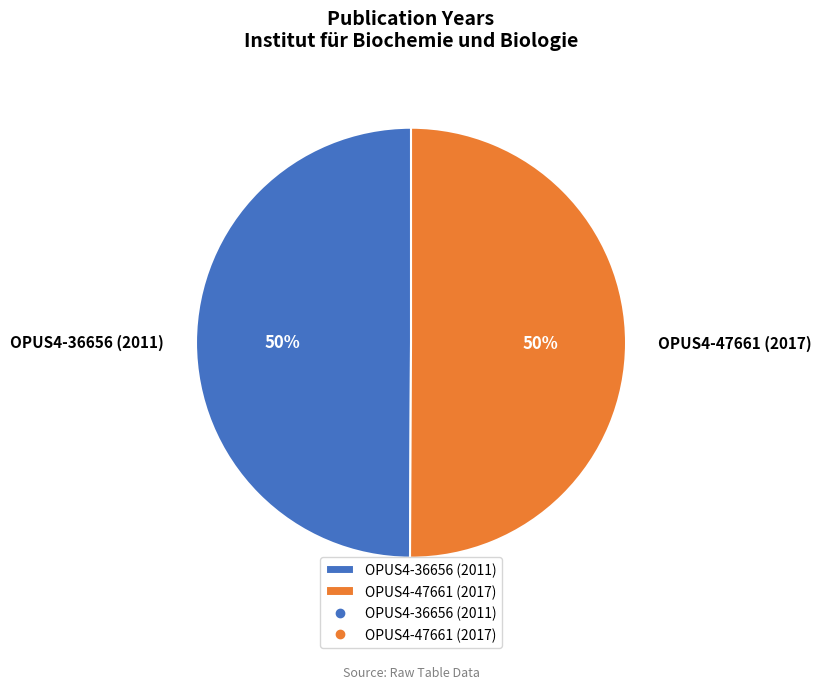

Approximately how many times larger is the value at OPUS4-47661 (2017) compared to OPUS4-36656 (2011)?

1.0